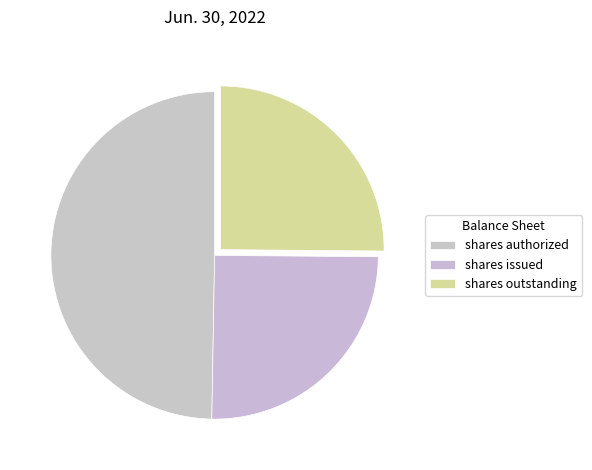

Count the number of slices in the pie.

3